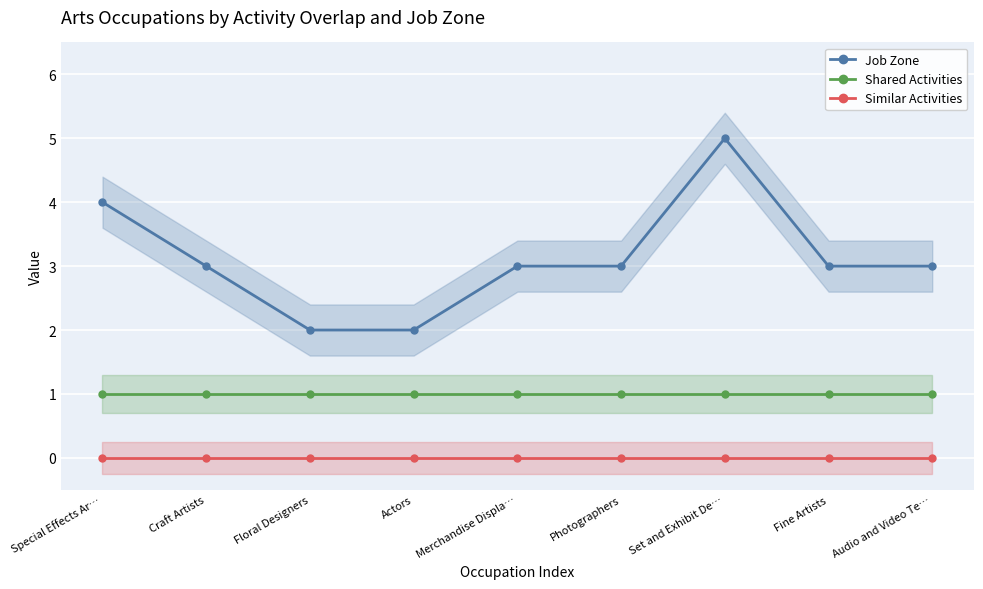

Is this an area chart (filled region under the line)?

No